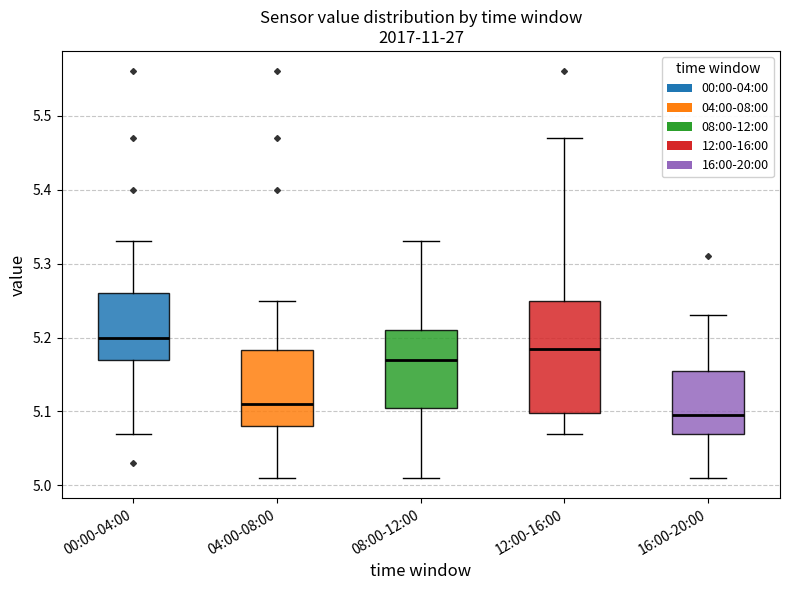

Which box's median line is the highest?

00:00-04:00